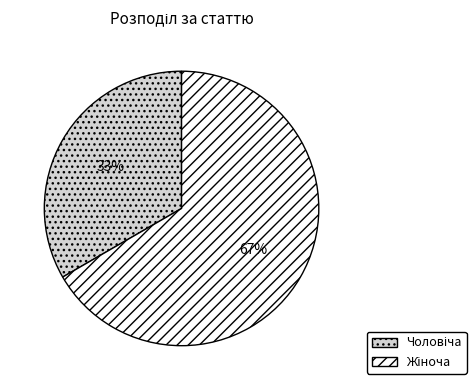

Does any single category account for the majority?

Yes